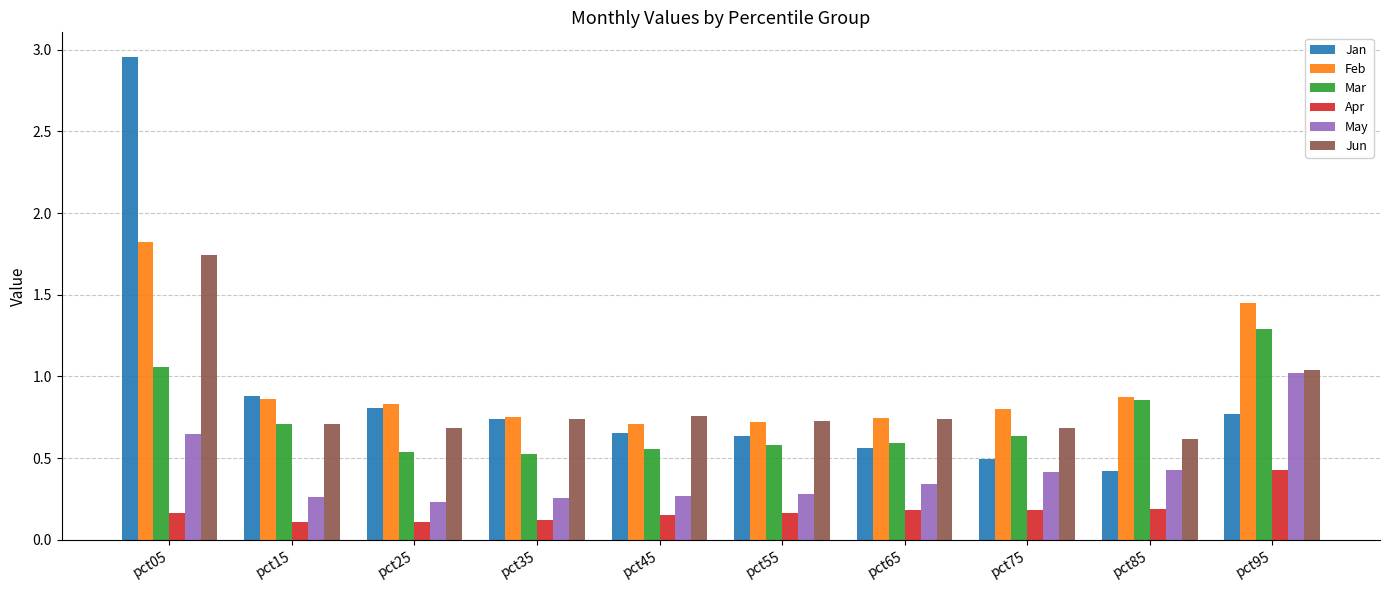

Which series has the largest total across all categories?

Feb